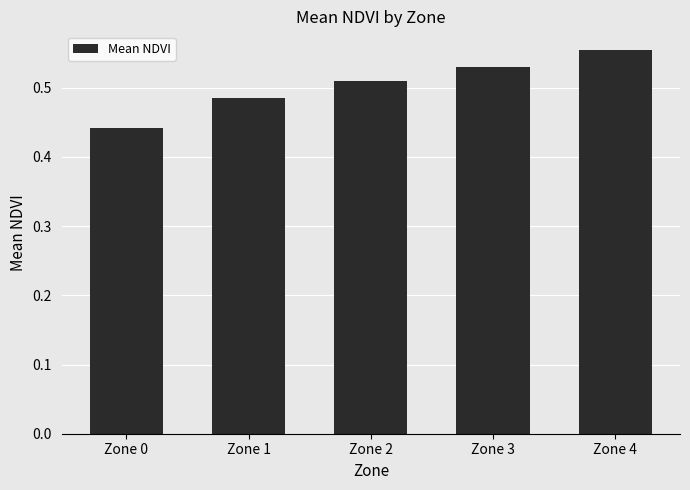

How many bars are there in total?

5